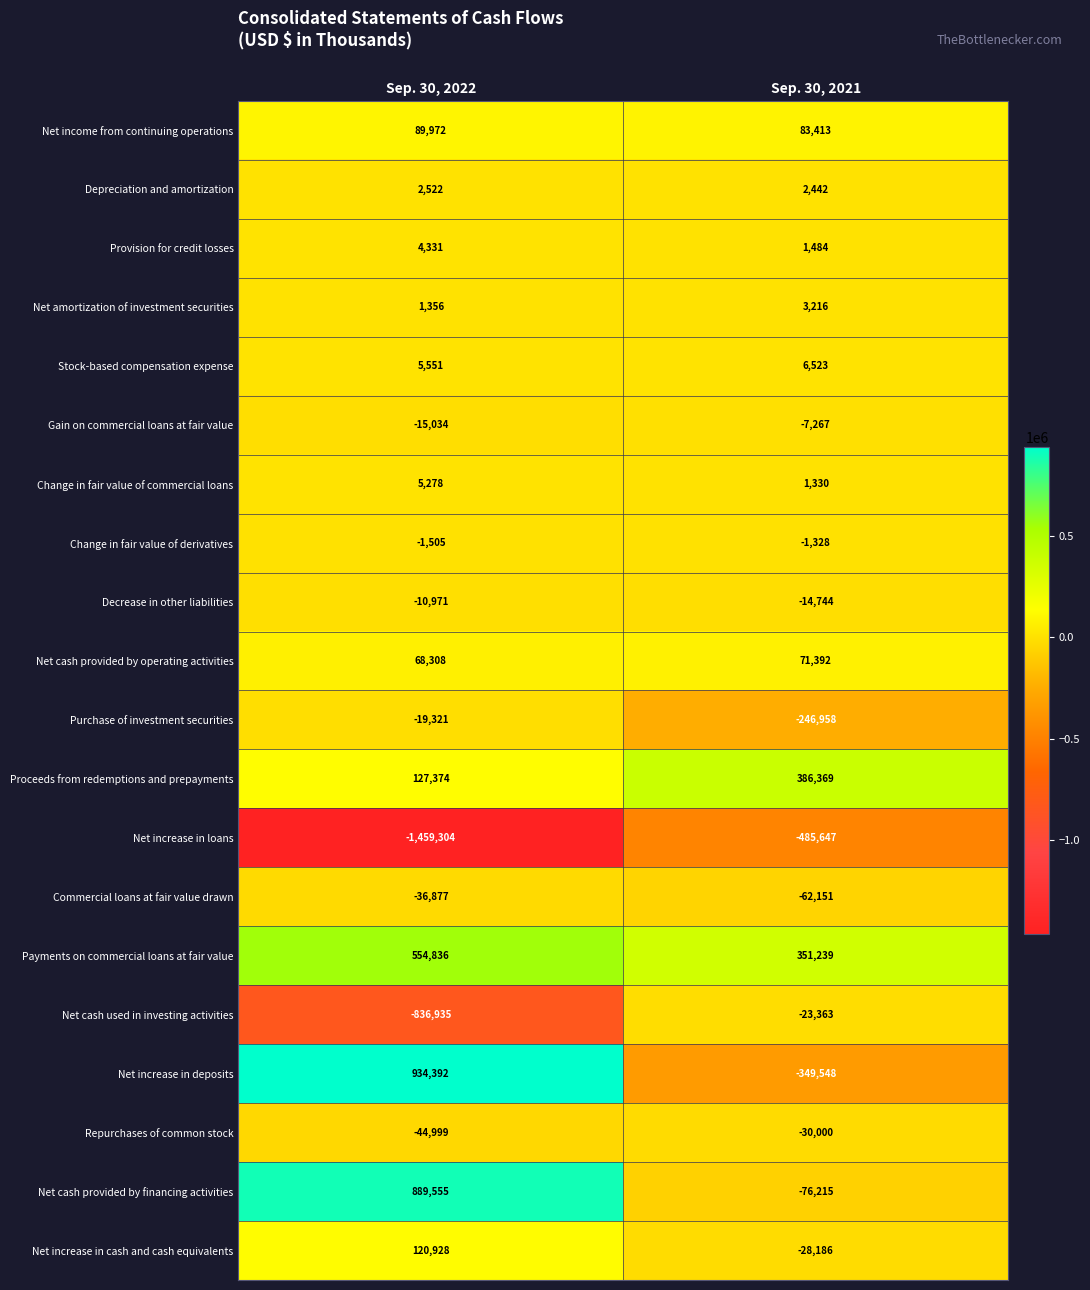

What is the sum of the Decrease in other liabilities values at Sep. 30, 2021 and Sep. 30, 2022?

-25715